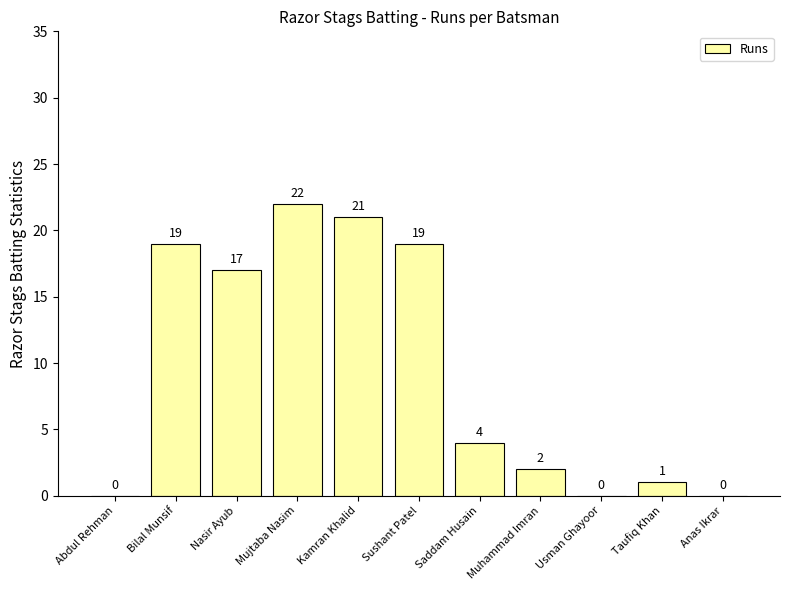

What is the average value?

10